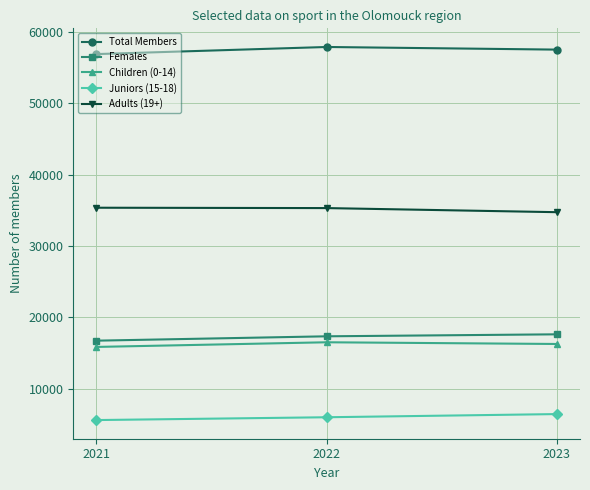

What is the total value across all series at 2022?

133063